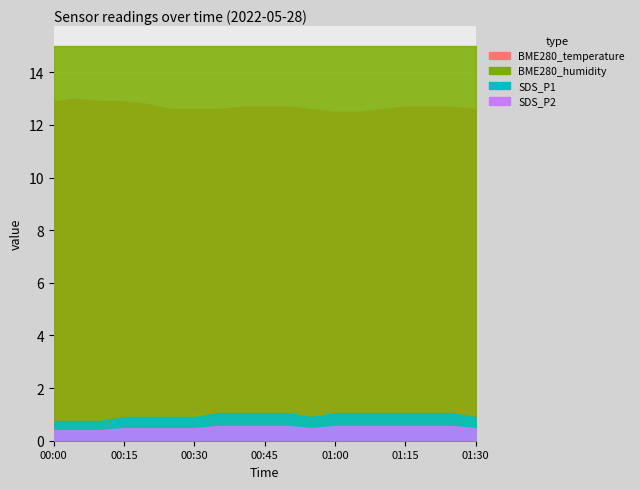

How many lines are shown in the chart?

4